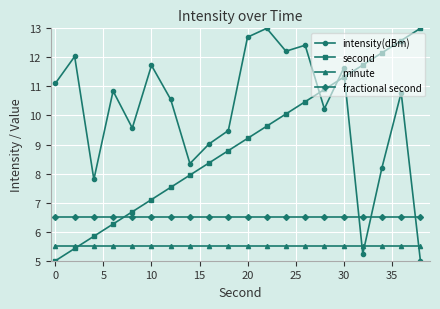

What is the value of the second point at the 14th from the left?

10.5